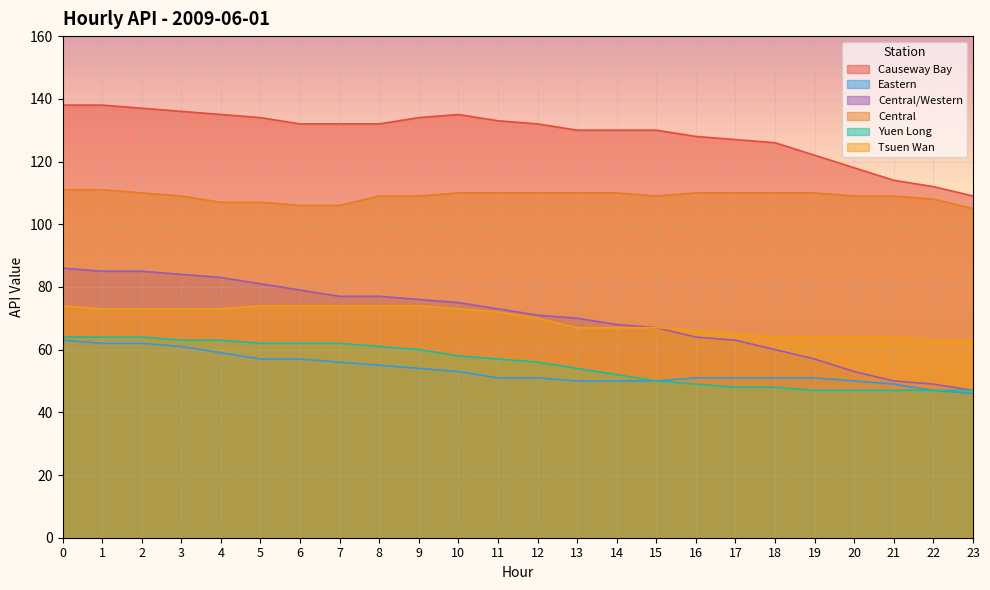

Count the number of categories in the chart.

24